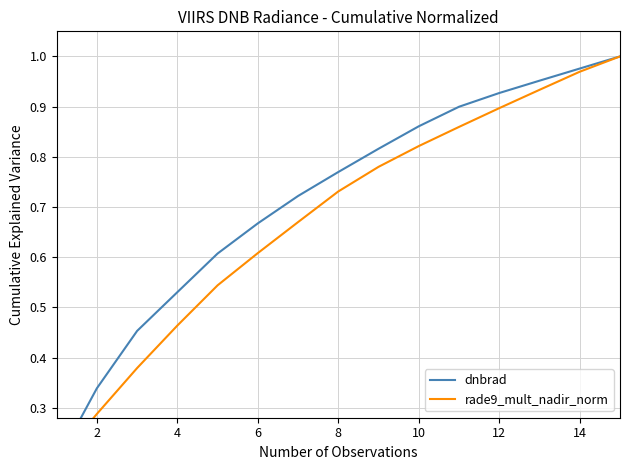

True or false: dnbrad and rade9_mult_nadir_norm cross at least once.

True